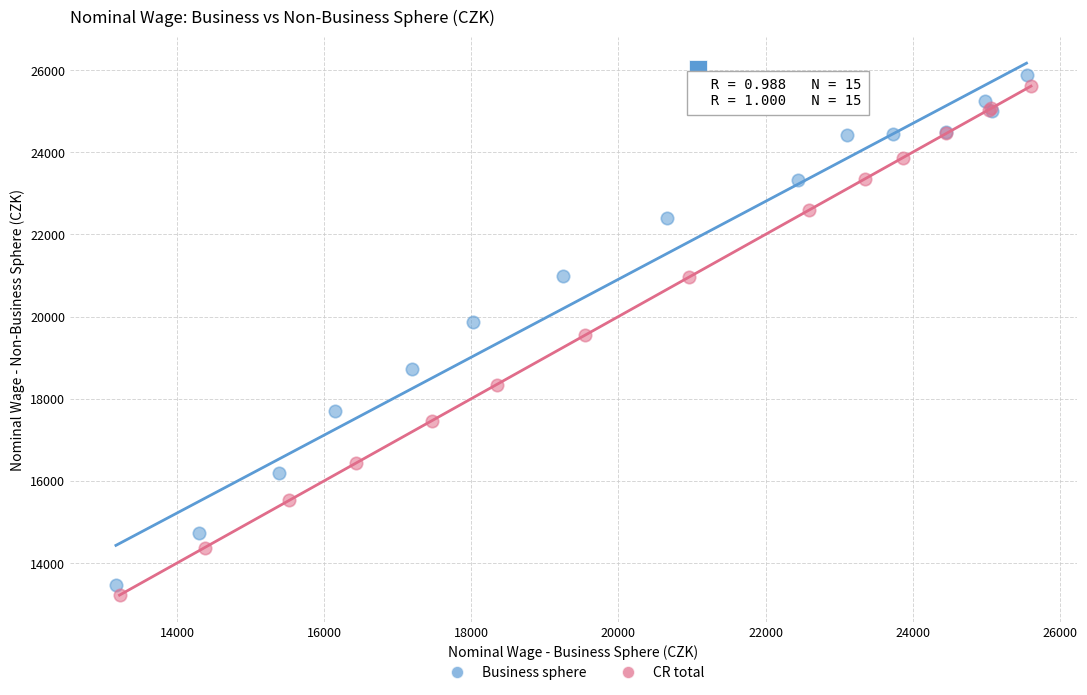

Which series has the largest Y range (max minus min)?

Business sphere